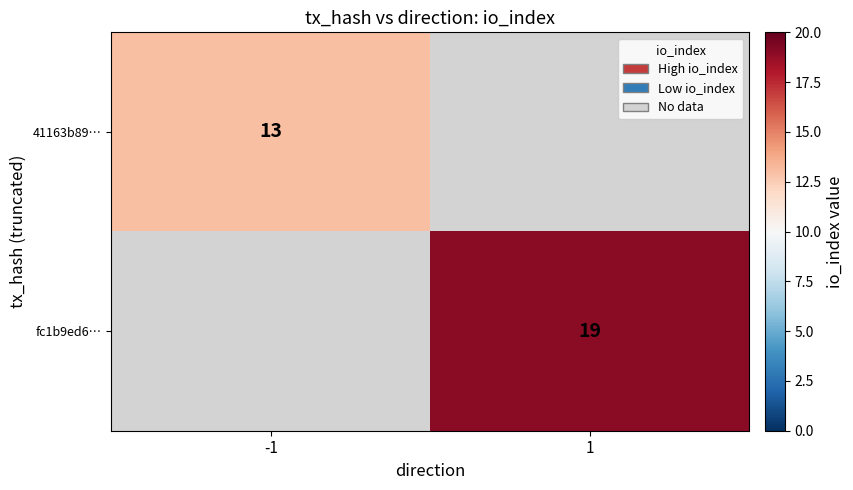

Is it true that fc1b9ed6… equals 19 at 1?

True